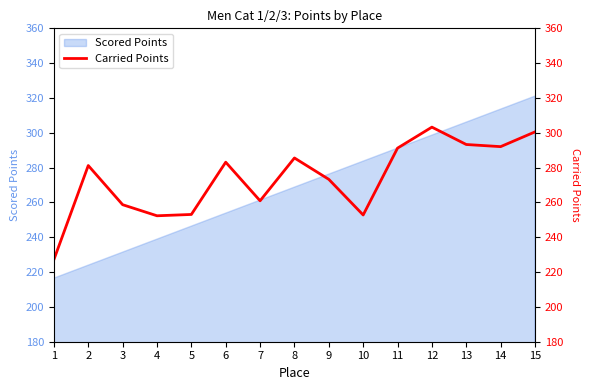

Reading left to right, what are all the values shown in this chart?

227.2	281.2	258.7	252.3	253.1	283.1	261.0	285.5	273.3	252.8	291.2	303.2	293.3	292.1	300.5